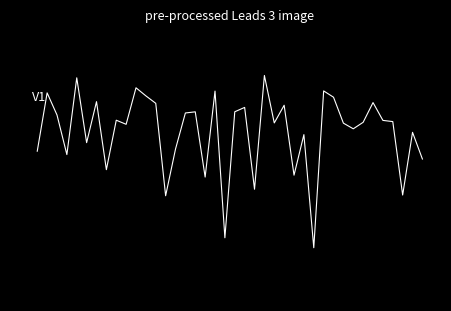

What is the smallest value displayed?

-148.4